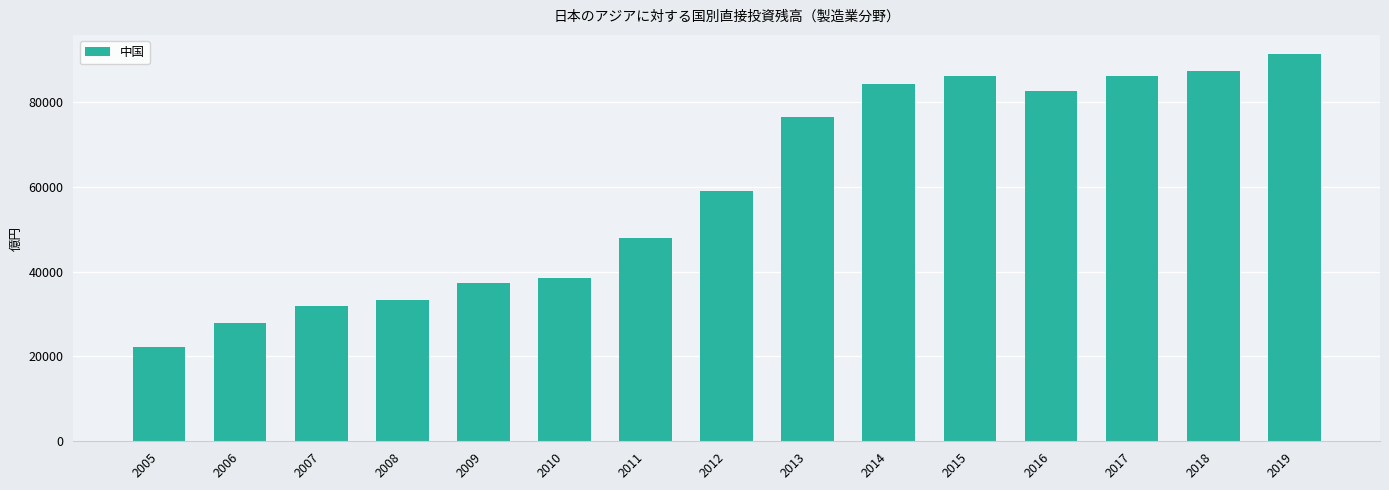

What is the maximum value shown in the chart?

91294